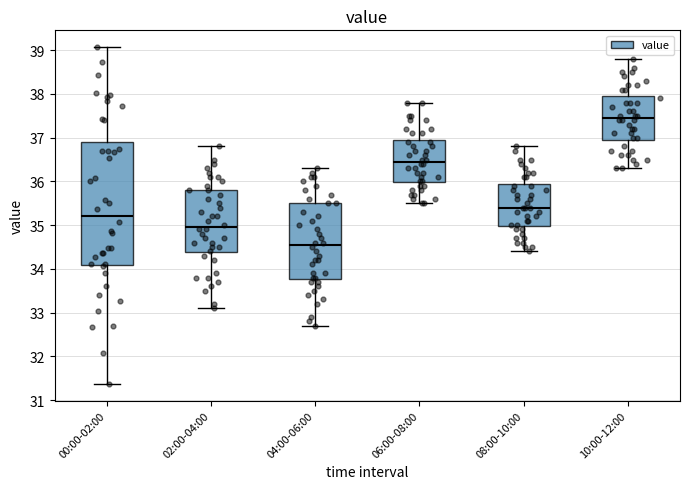

Where does the median line of the box for 06:00-08:00 sit on the y-axis? The values are not printed on the chart, so give them approximately, as read against the axis.

36.5